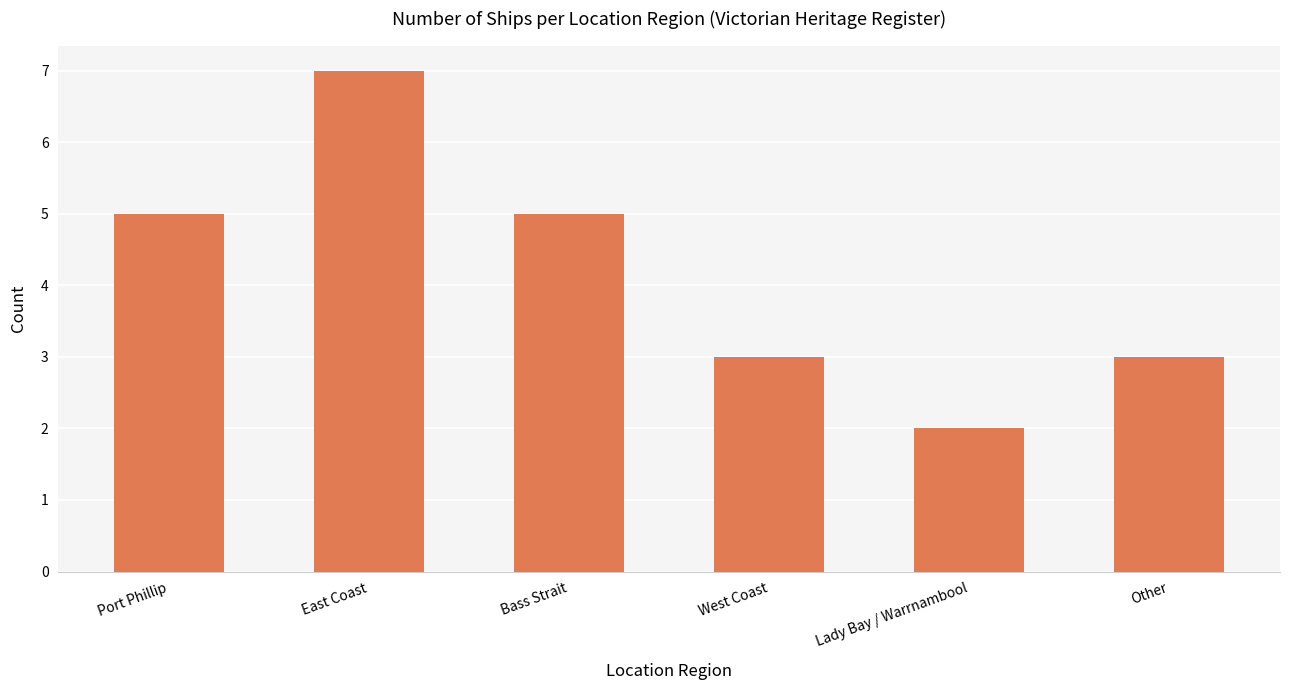

How many categories are shown in the chart?

6